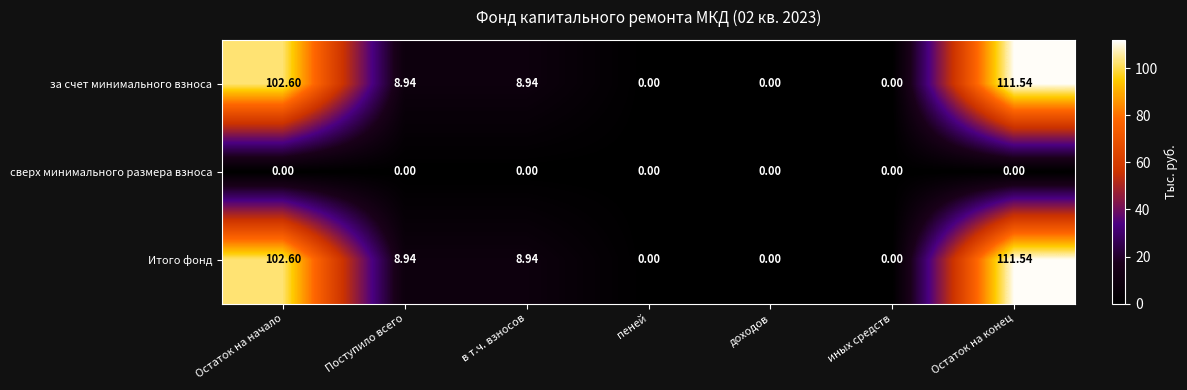

Where does the Итого фонд series first go above 8?

Остаток на начало